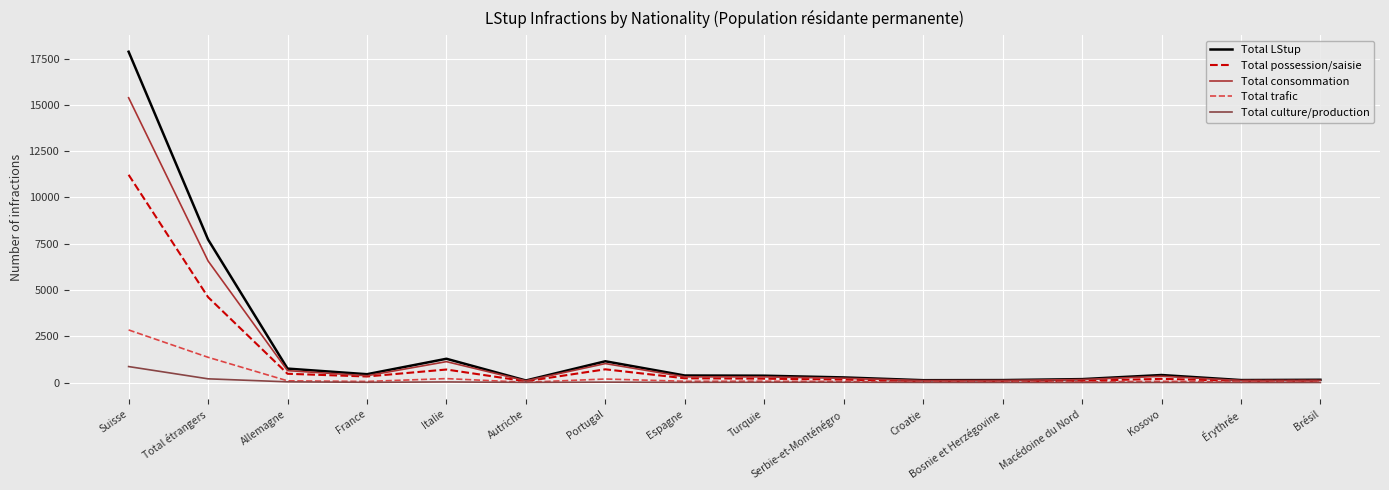

Which label corresponds to the largest value in the chart?

Suisse